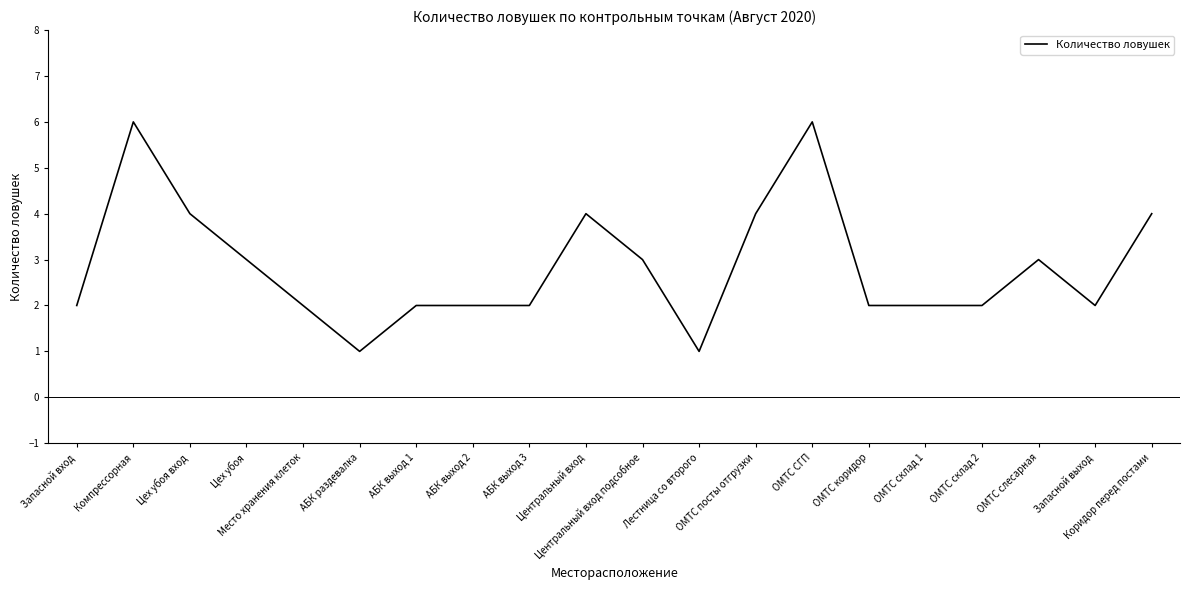

Reading left to right, extract all data points from this chart.

Запасной вход=2	Компрессорная=6	Цех убоя вход=4	Цех убоя=3	Место хранения клеток=2	АБК раздевалка=1	АБК выход 1=2	АБК выход 2=2	АБК выход 3=2	Центральный вход=4	Центральный вход подсобное=3	Лестница со второго=1	ОМТС посты отгрузки=4	ОМТС СГП=6	ОМТС коридор=2	ОМТС склад 1=2	ОМТС склад 2=2	ОМТС слесарная=3	Запасной выход=2	Коридор перед постами=4